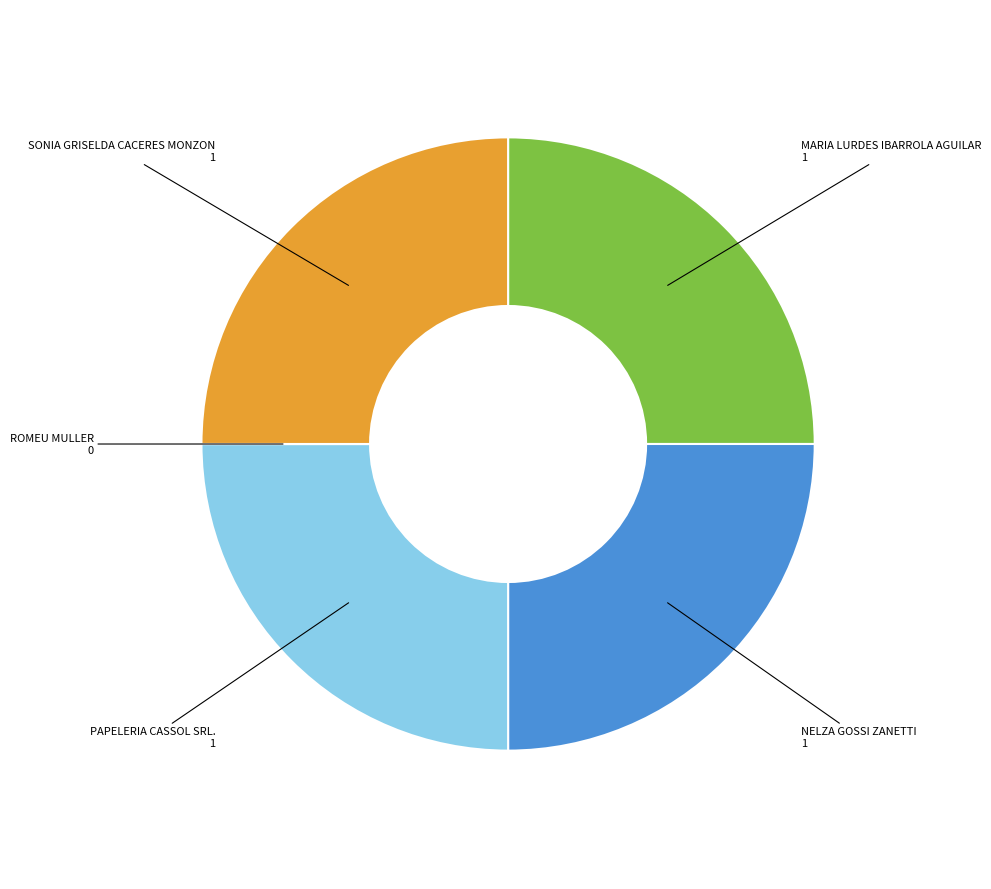

Is there any slice that represents more than half of the pie?

No